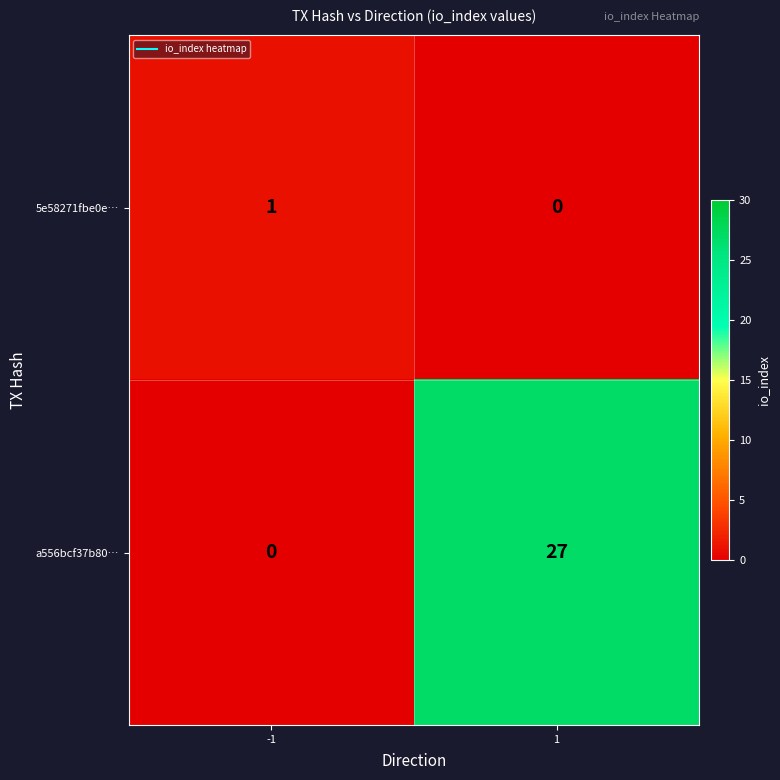

The value of 5e58271fbe0e… at -1 is 1. True or false?

True